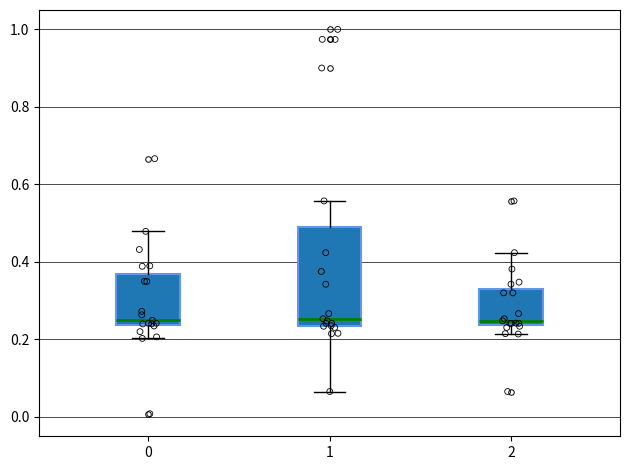

Comparing the boxes themselves (not the whiskers), which one is the tallest?

1